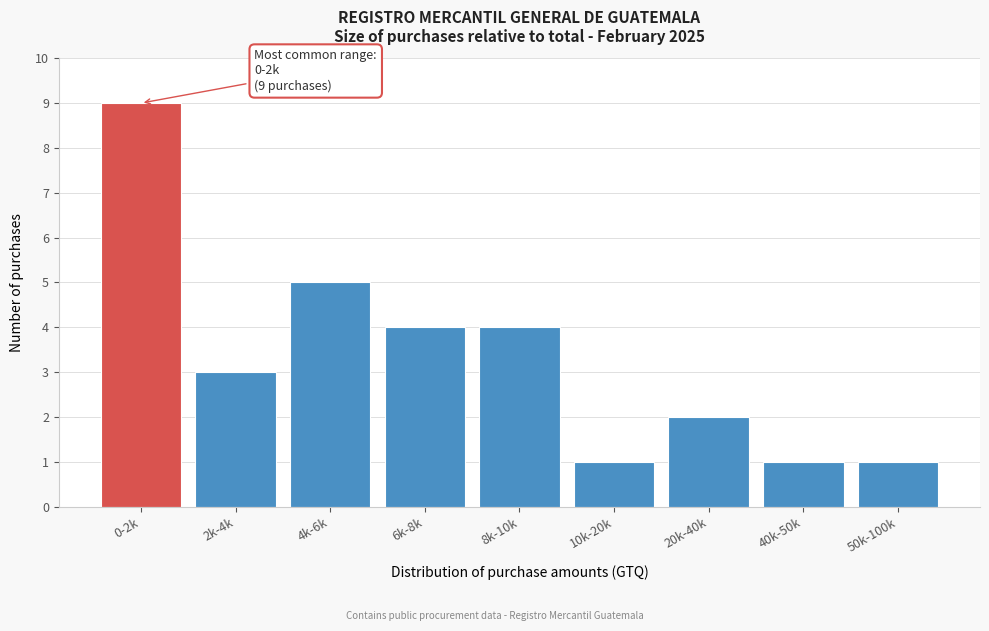

Reading left to right, transcribe all the data shown in this chart.

0-2k=9	2k-4k=3	4k-6k=5	6k-8k=4	8k-10k=4	10k-20k=1	20k-40k=2	40k-50k=1	50k-100k=1